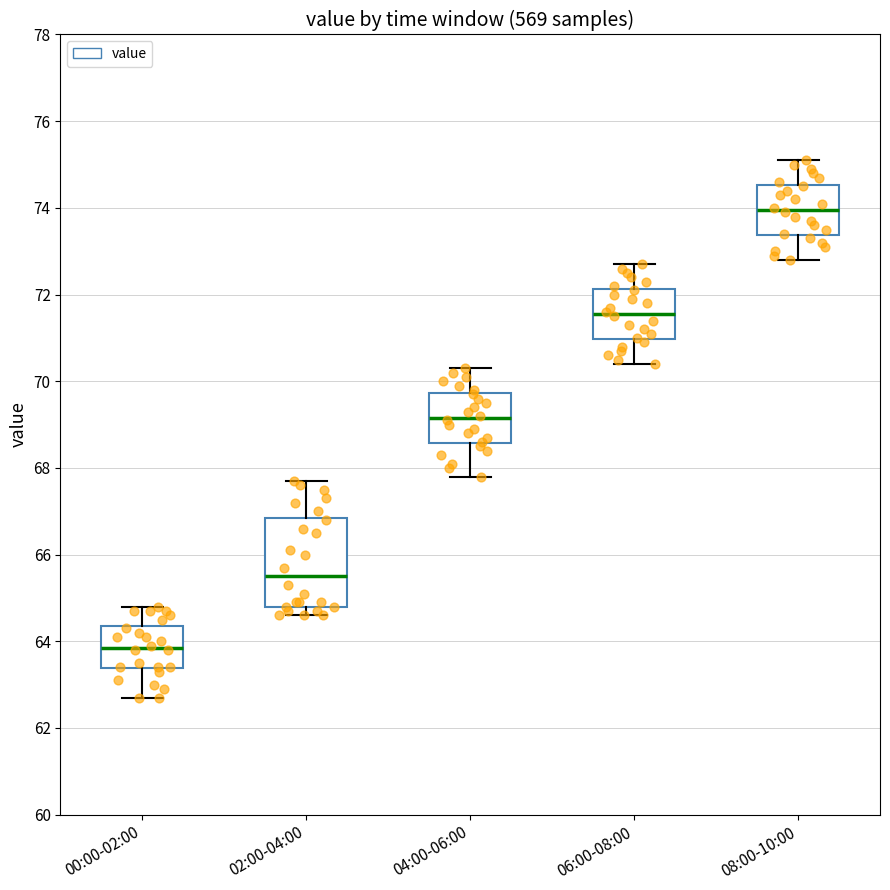

Which box is the tallest, from its lower edge to its upper edge?

02:00-04:00